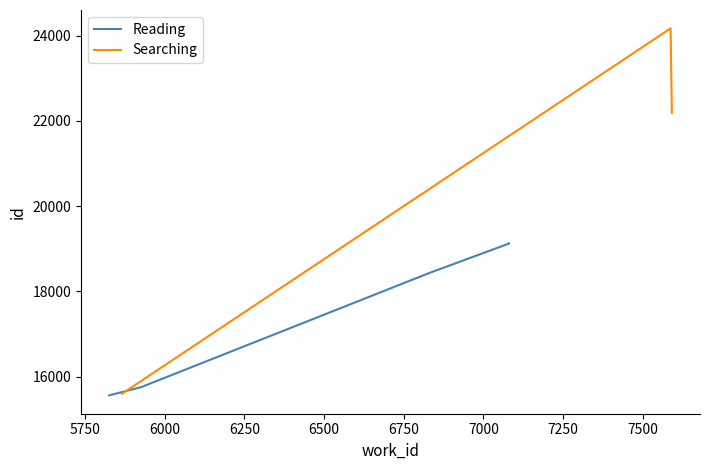

Is this an area chart (filled region under the line)?

No